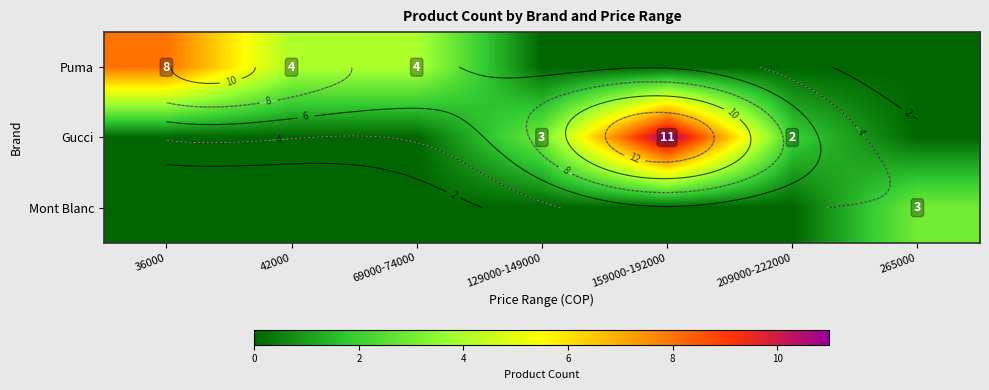

Rank the series at 42000 from highest to lowest value.

Puma, Gucci, Mont Blanc